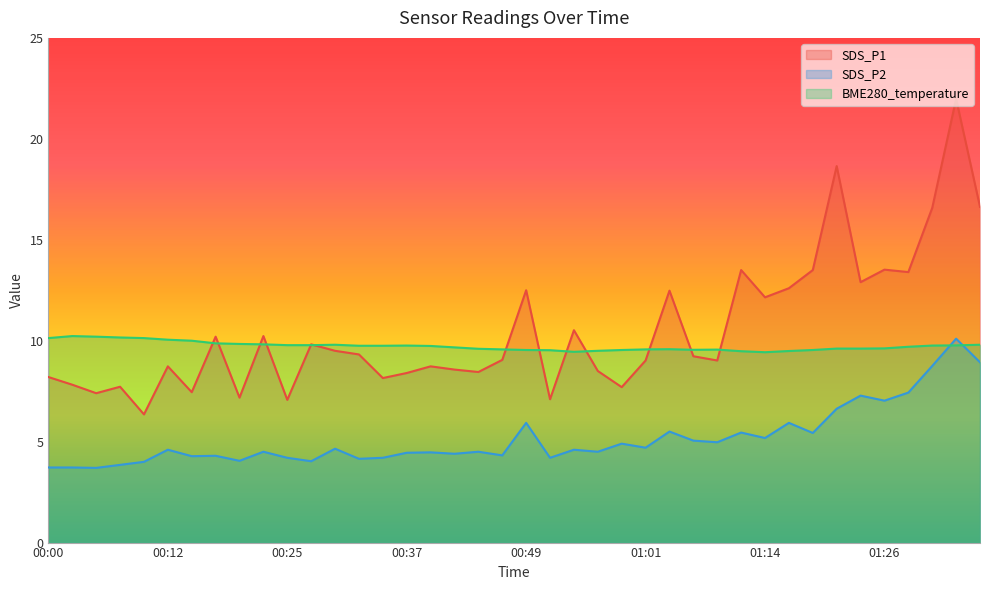

True or false: BME280_temperature and SDS_P1 cross at least once.

True